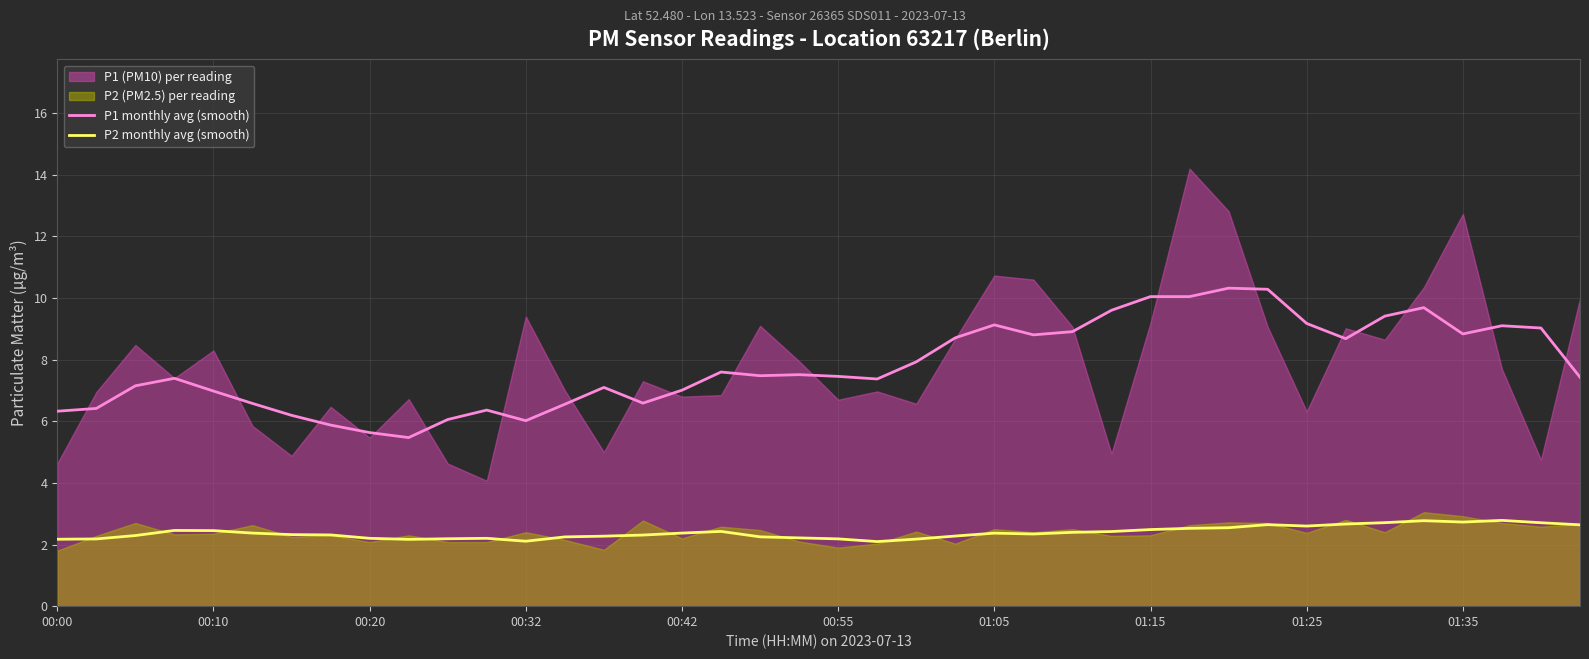

The P2 monthly avg (smooth) series shows 2.5 at 30. True or false?

True